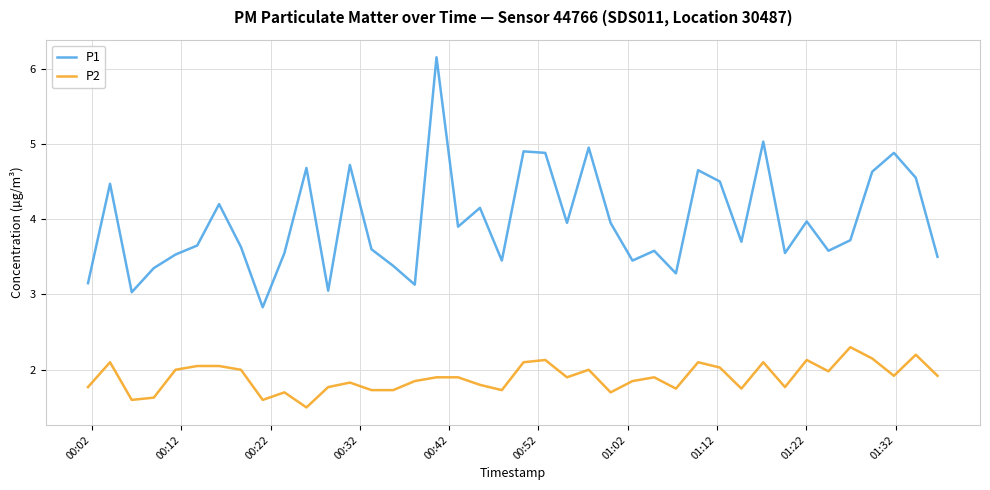

Which series has the largest total across all categories?

P1